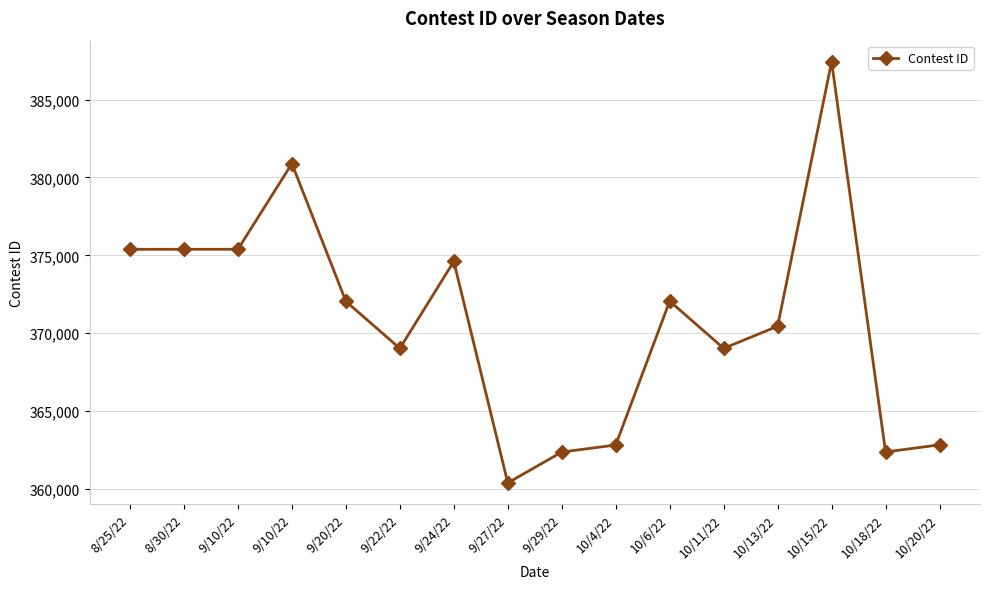

Reading left to right, what are all the values shown in this chart?

8/25/22=375390	8/30/22=375391	9/10/22=375392	9/10/22=380891	9/20/22=372051	9/22/22=369031	9/24/22=374612	9/27/22=360399	9/29/22=362377	10/4/22=362830	10/6/22=372064	10/11/22=369034	10/13/22=370453	10/15/22=387430	10/18/22=362382	10/20/22=362842